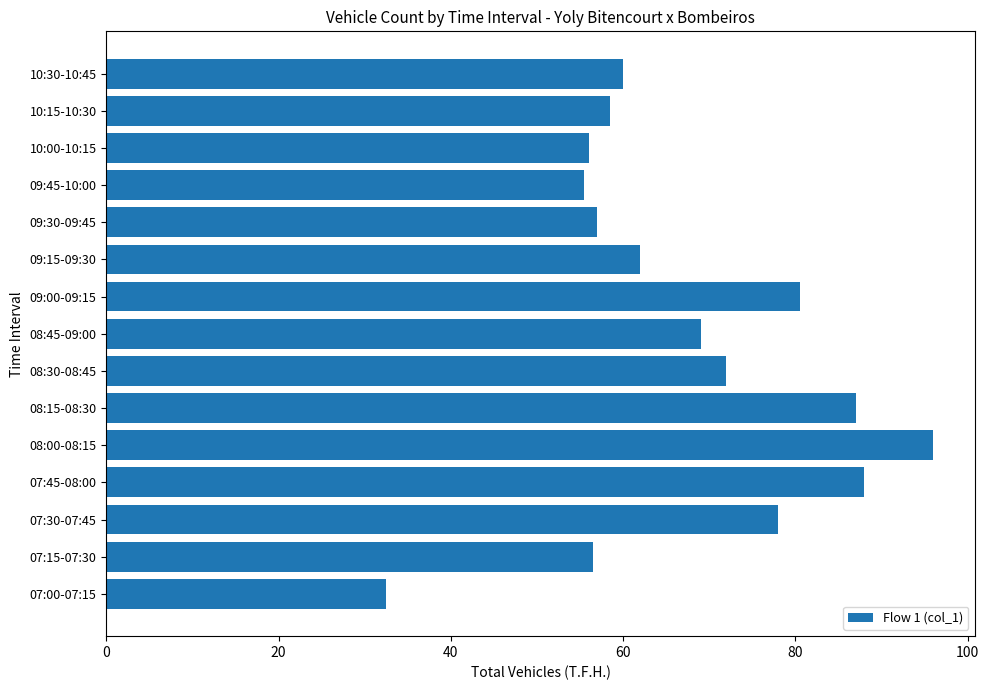

Are the bars grouped side by side (vs. stacked)?

No